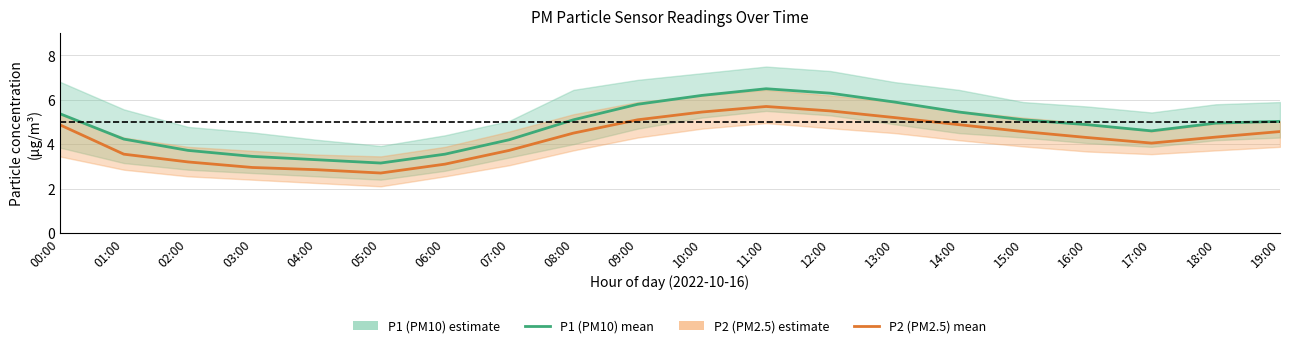

What is the label of the 11th point from the right?

09:00